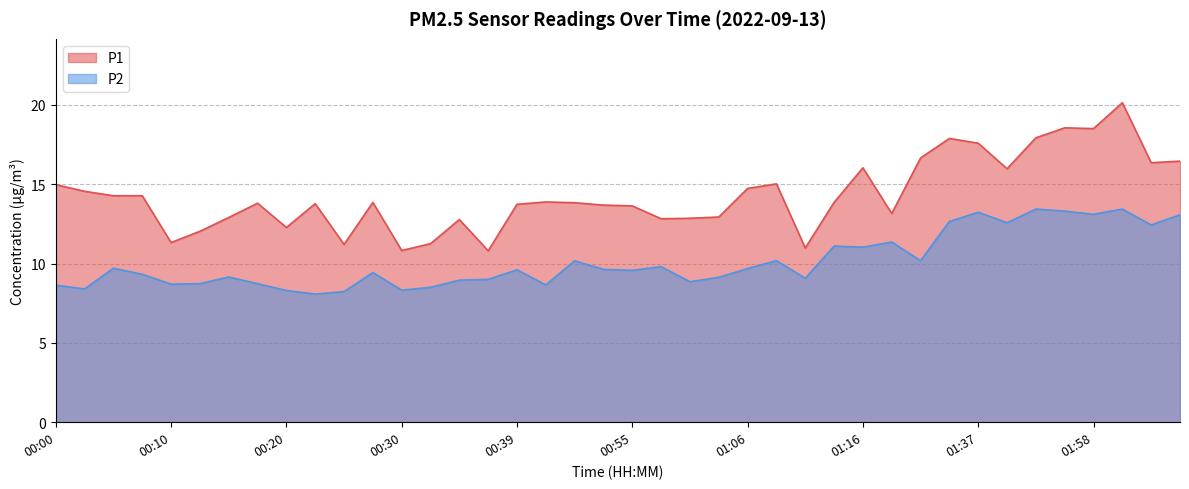

What is the difference between the maximum and minimum values in the P1 series?

9.3